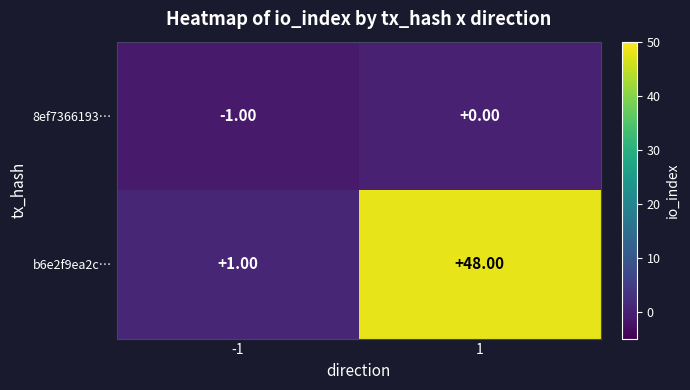

What is the highest value of the b6e2f9ea2c… series?

48